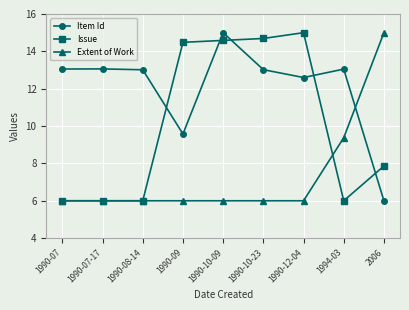

What is the difference between the highest and lowest values at 1990-10-23?

8.7